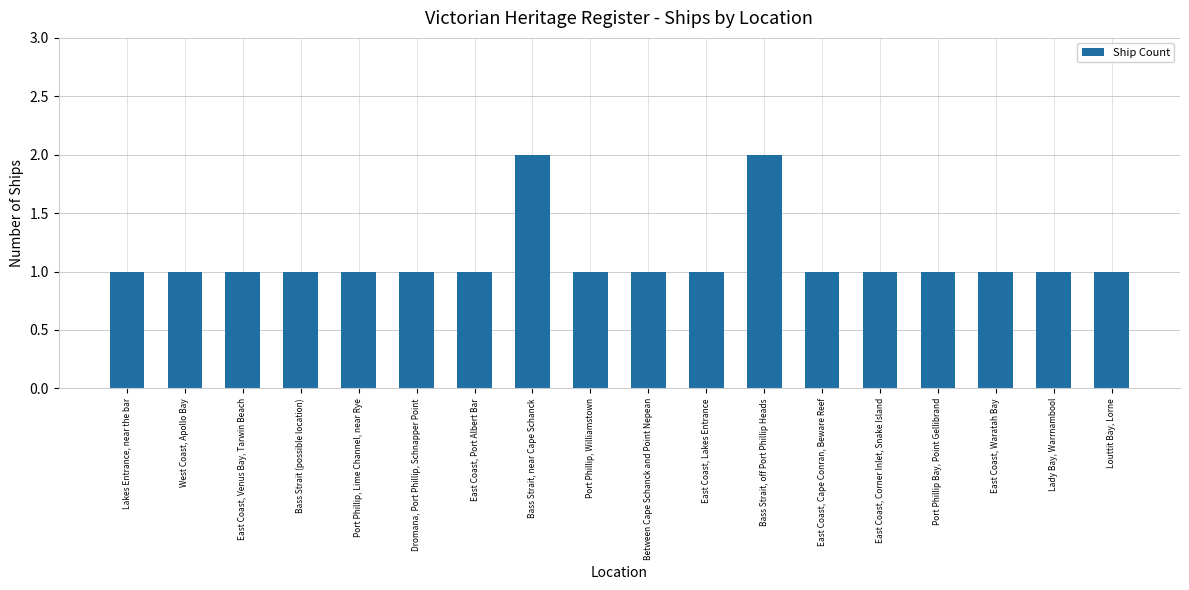

What is the maximum value shown in the chart?

2